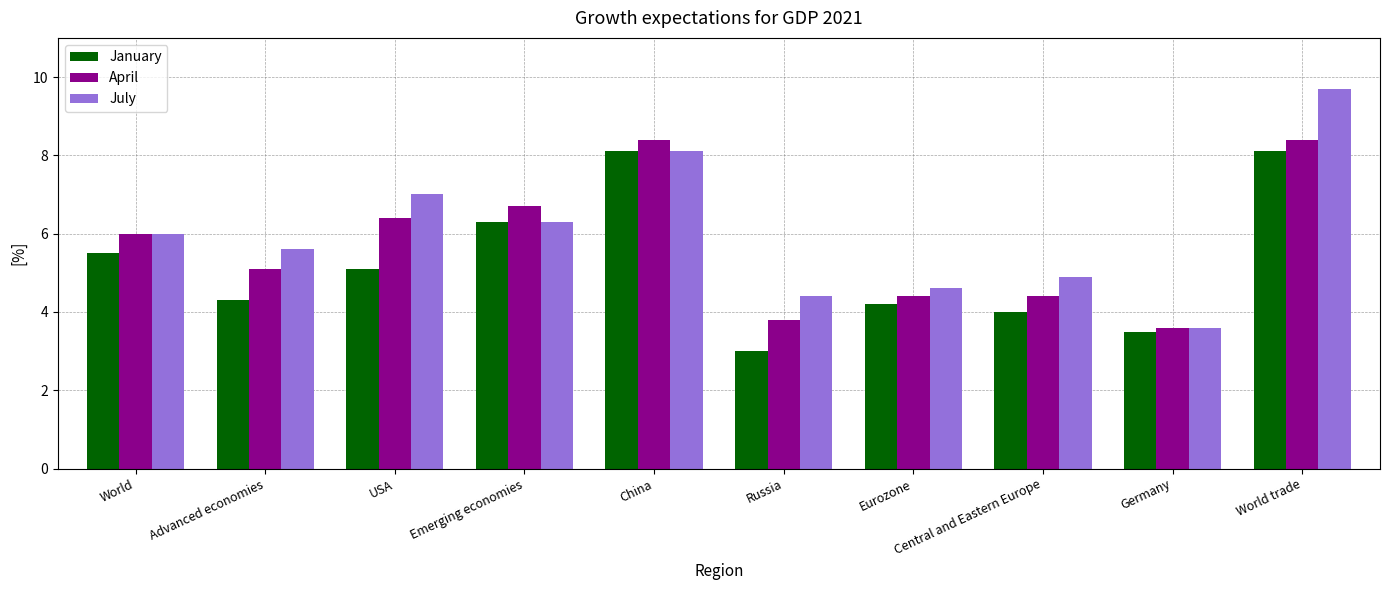

What position from the left is USA?

3